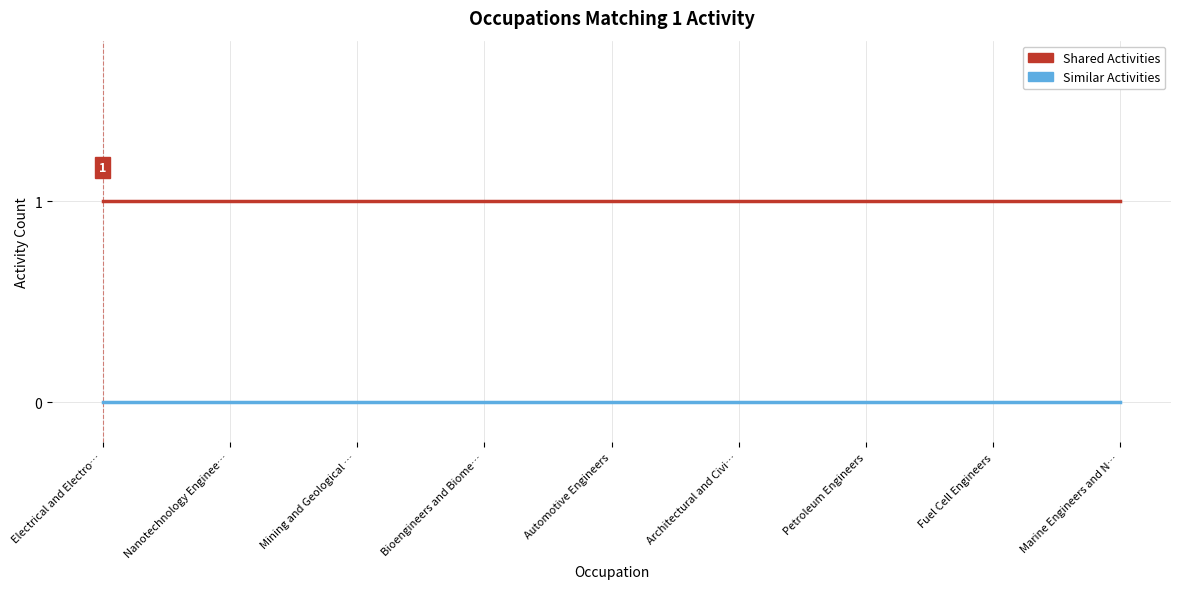

Rank the series by their maximum value, from lowest to highest.

Similar Activities, Shared Activities